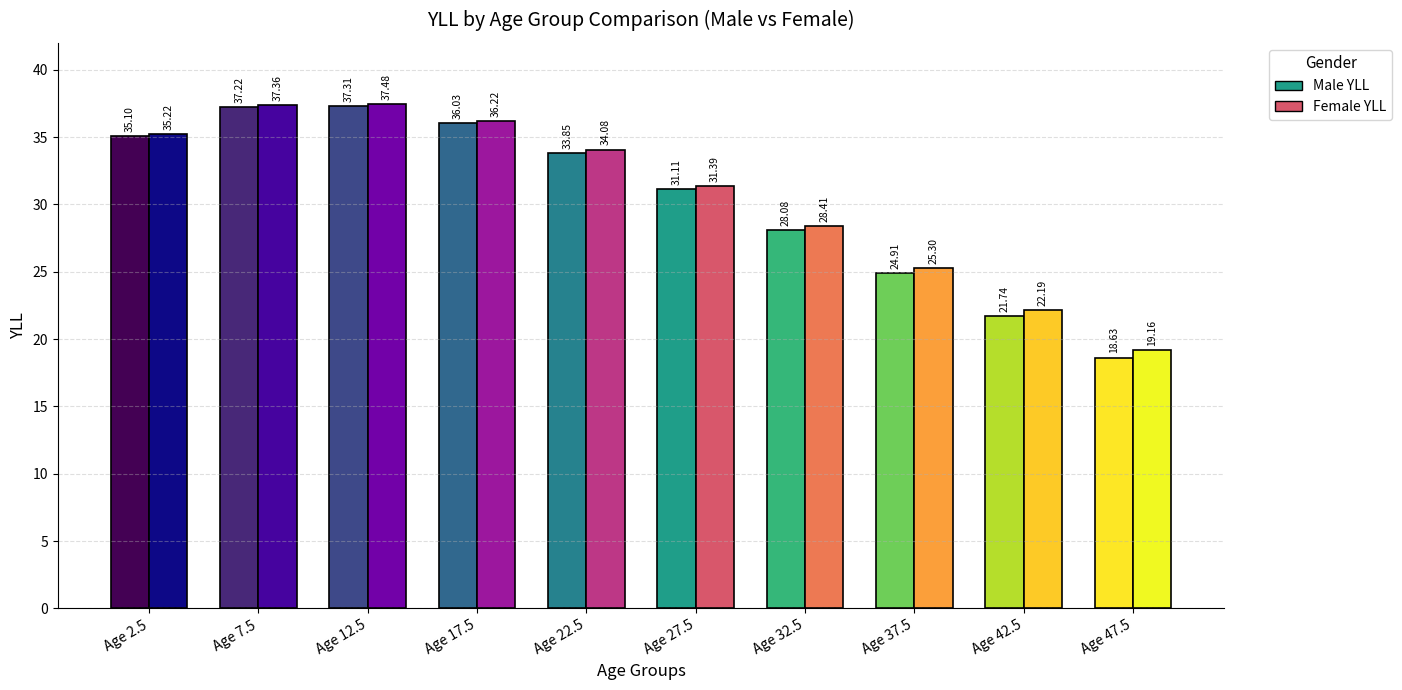

True or false: Female YLL has a value of 31.4 at 27.5.

True